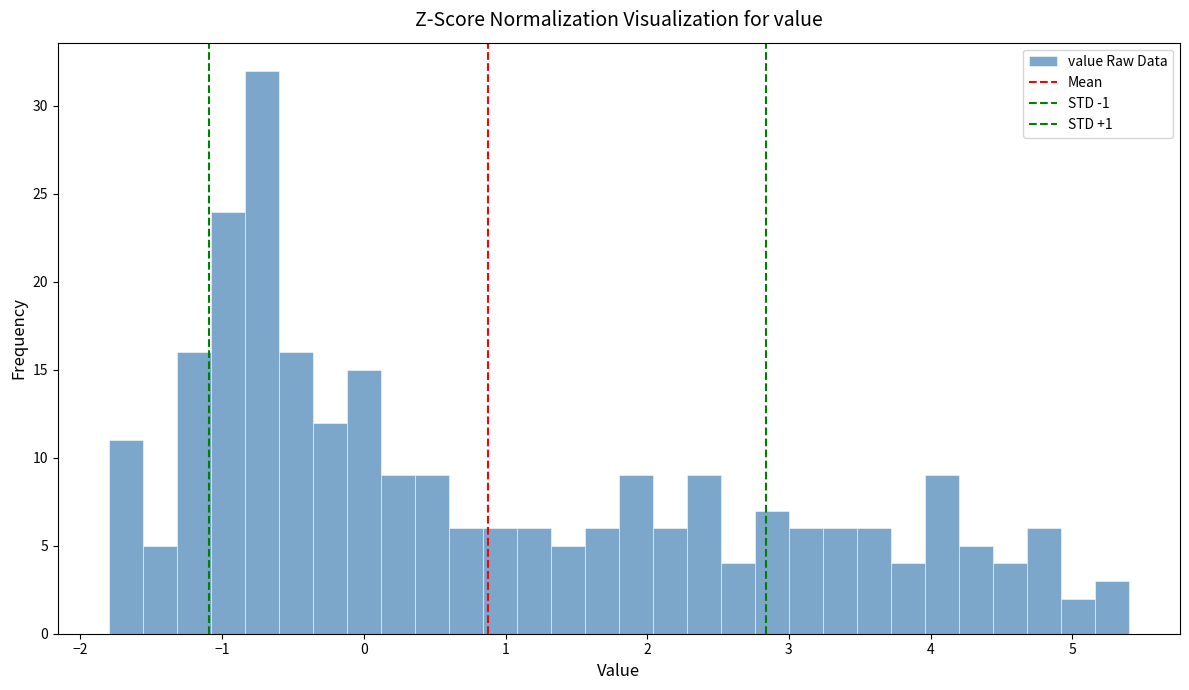

Around what value on the x-axis is the tallest bar? Give the approximate position of its centre, as read against the axis.

-0.7